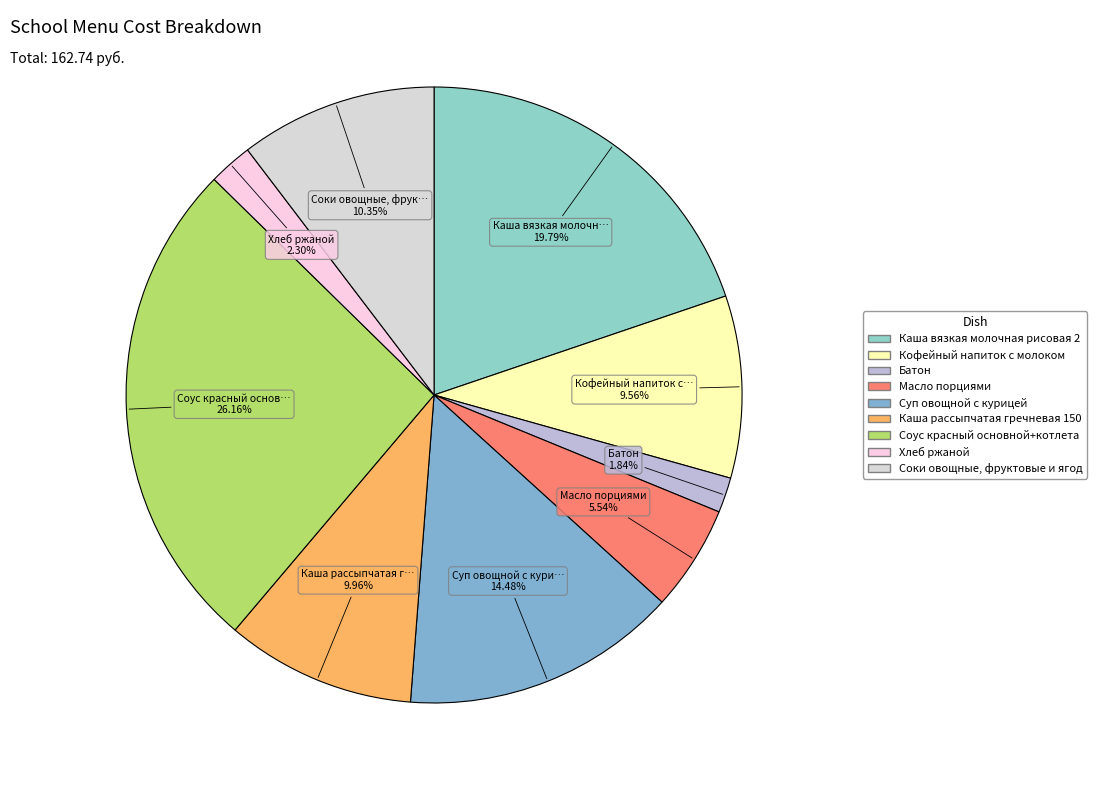

What is the largest slice in the pie chart?

Соус красный основной+котлета домашняя